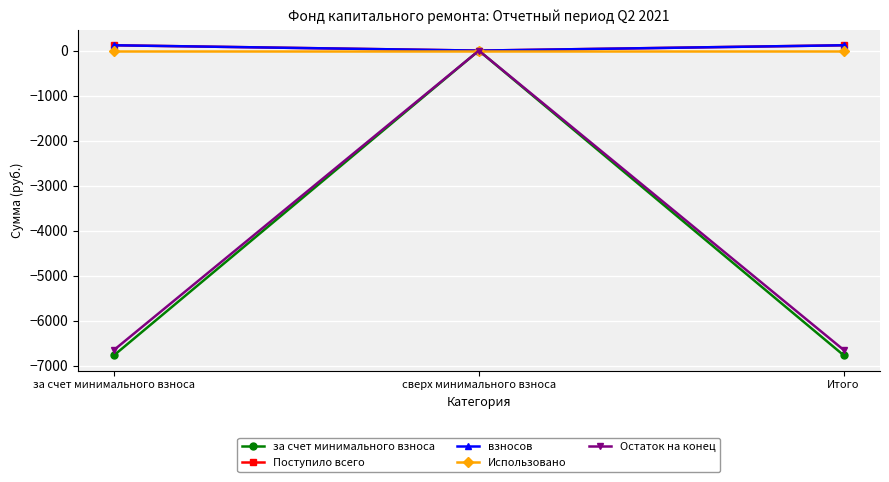

What is the maximum value for взносов?

118.6